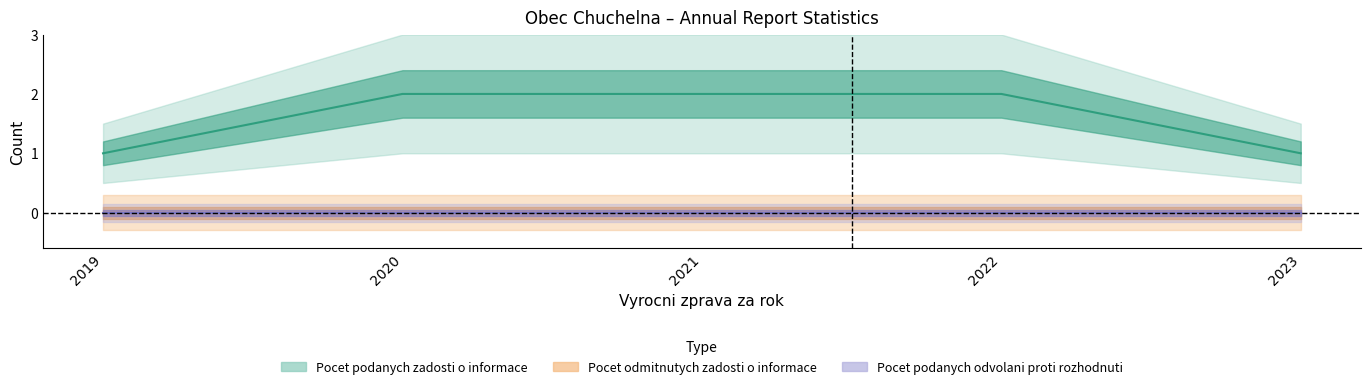

What is the lowest value of the Pocet podanych zadosti o informace series?

1